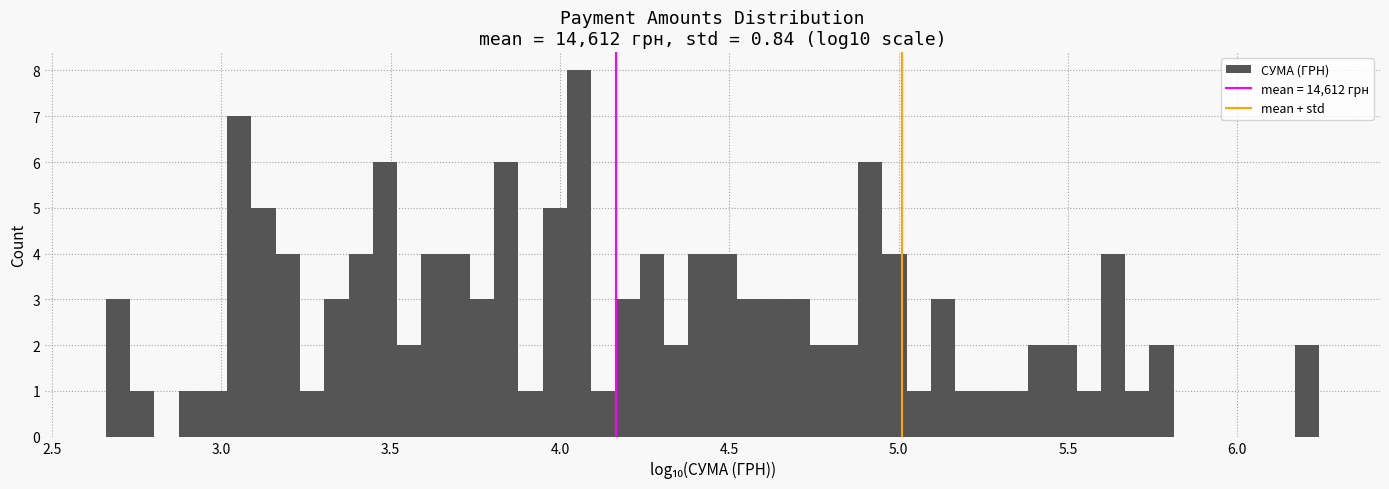

Around what value on the x-axis is the tallest bar? Give the approximate position of its centre, as read against the axis.

4.05